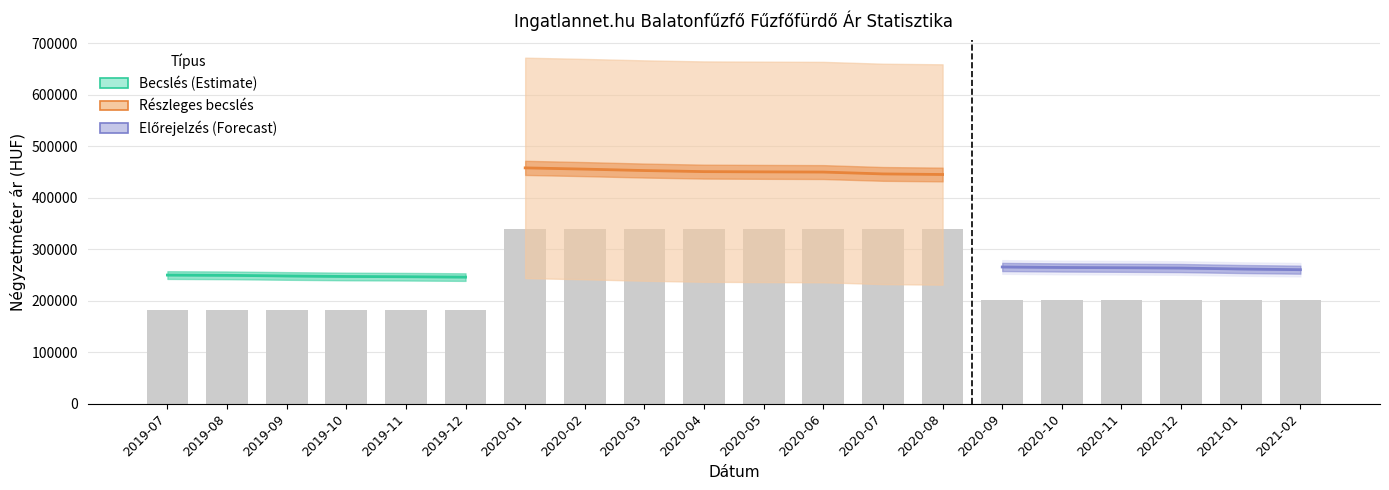

What is the approximate value of Szórás alsó határ at 2020-11?

264032